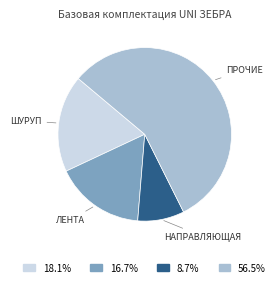

Is there any slice that represents more than half of the pie?

Yes